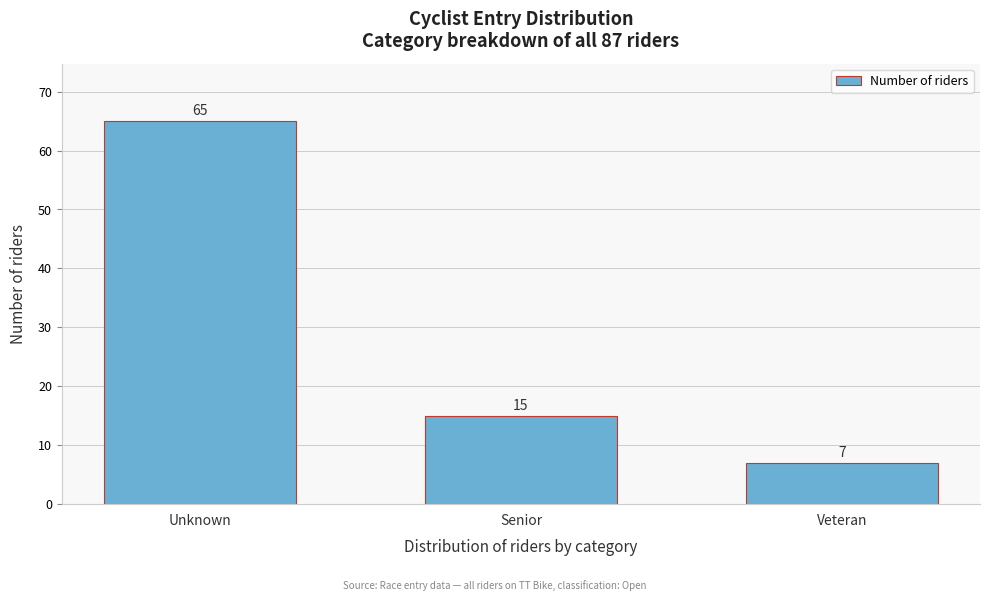

Reading left to right, list all the values displayed in this chart.

65	15	7